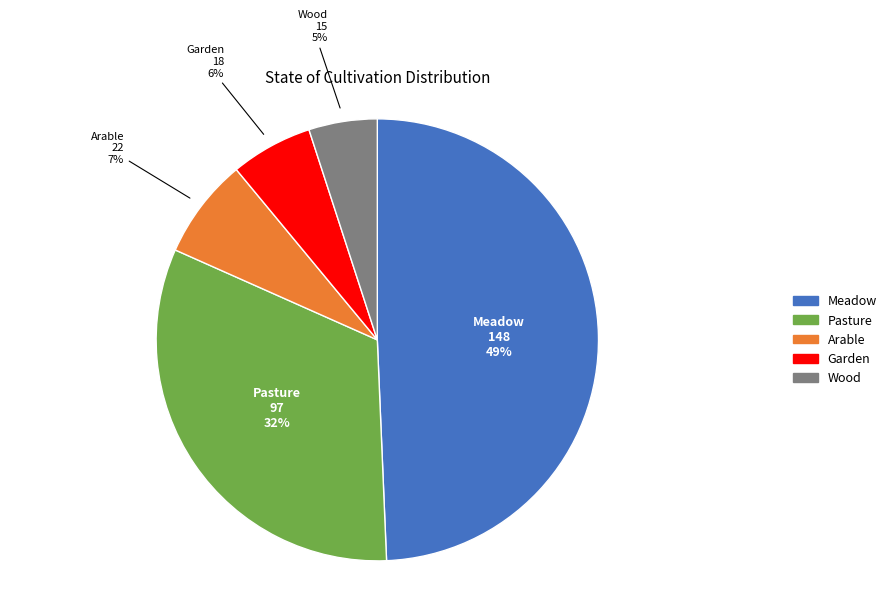

Is there a majority slice in this chart?

No